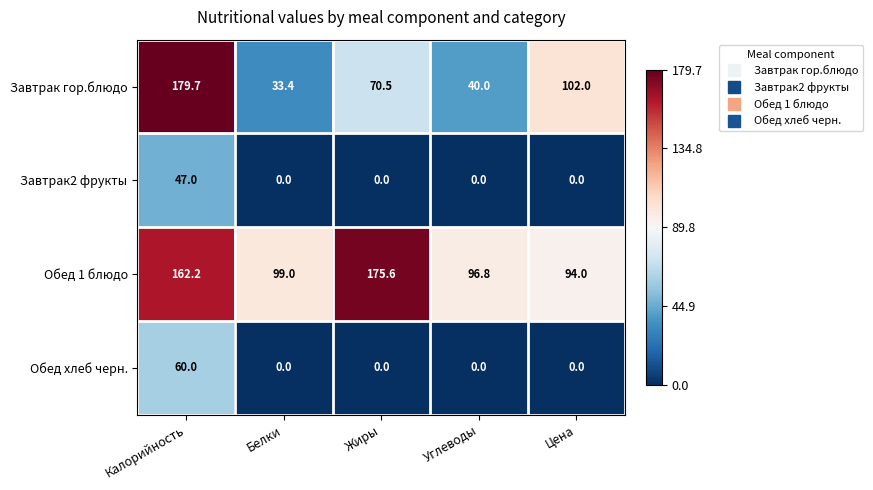

What is the difference between the second highest and second lowest values in the Обед 1 блюдо series?

65.4